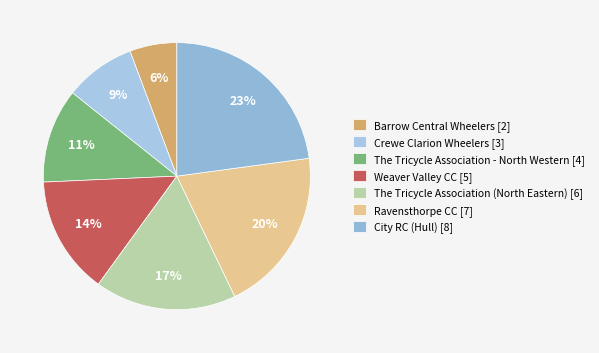

Does any single category account for the majority?

No